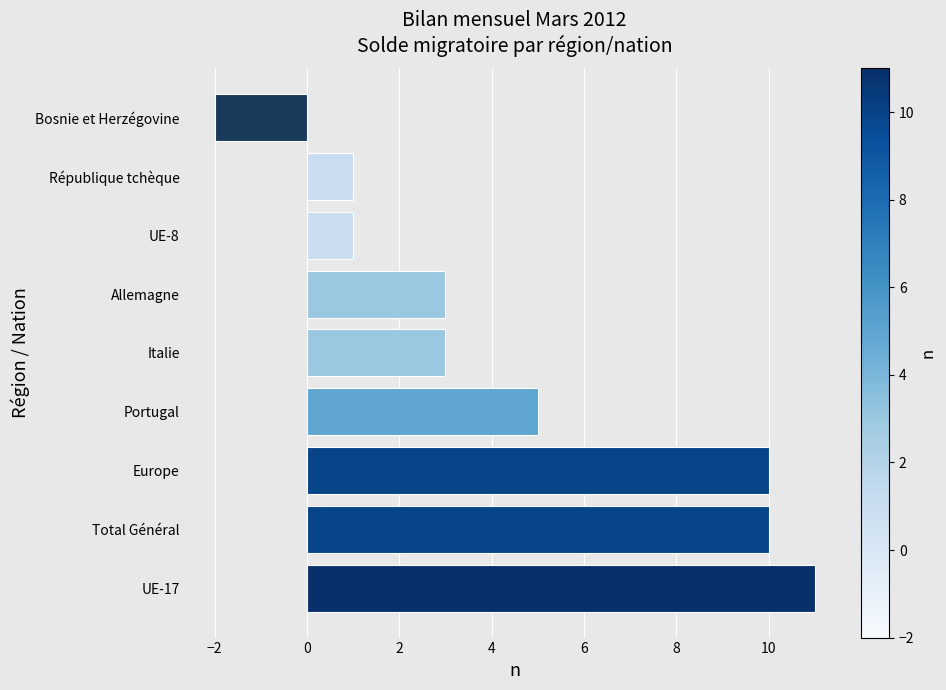

At which category does the chart reach its minimum across all series?

Bosnie et Herzégovine